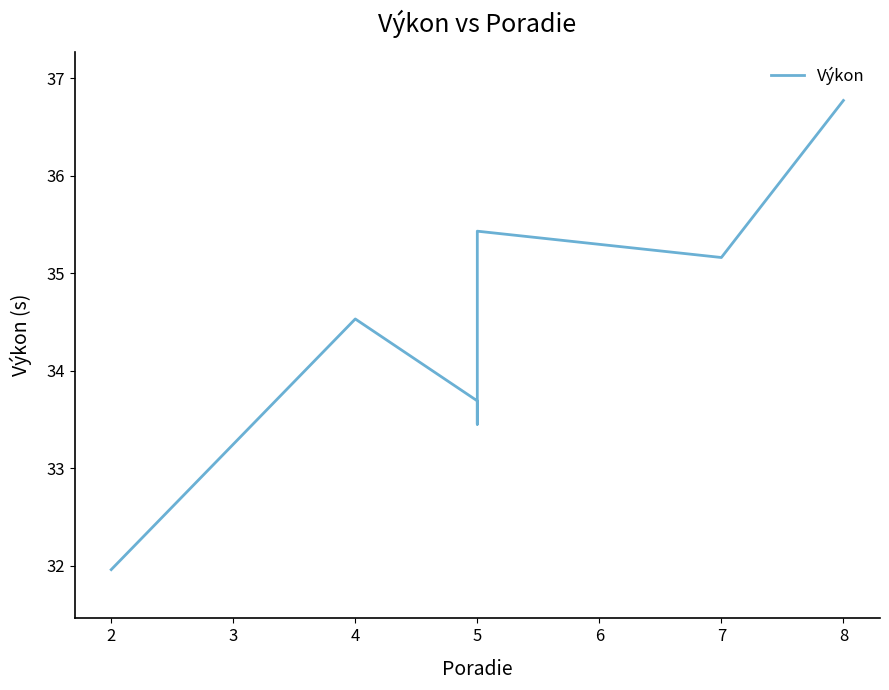

What is the minimum value shown in the chart?

32.0